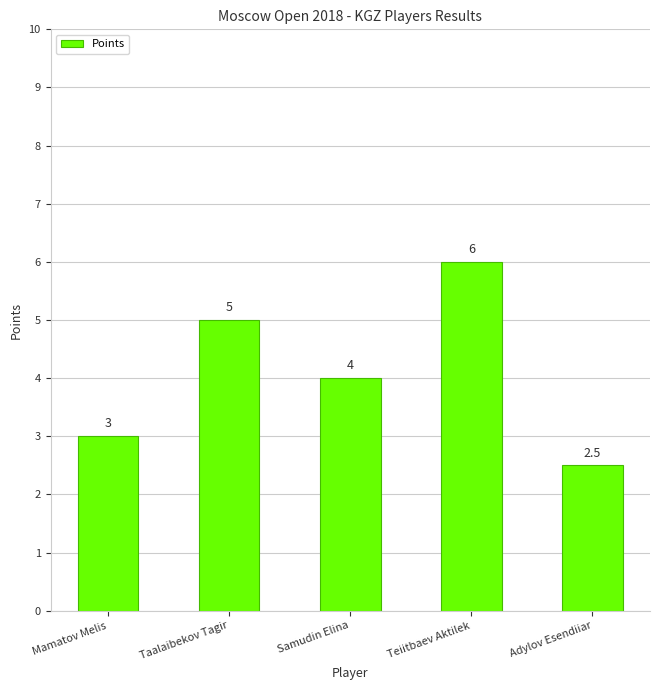

True or false: the data shows 10.1 at Teiitbaev Aktilek.

False